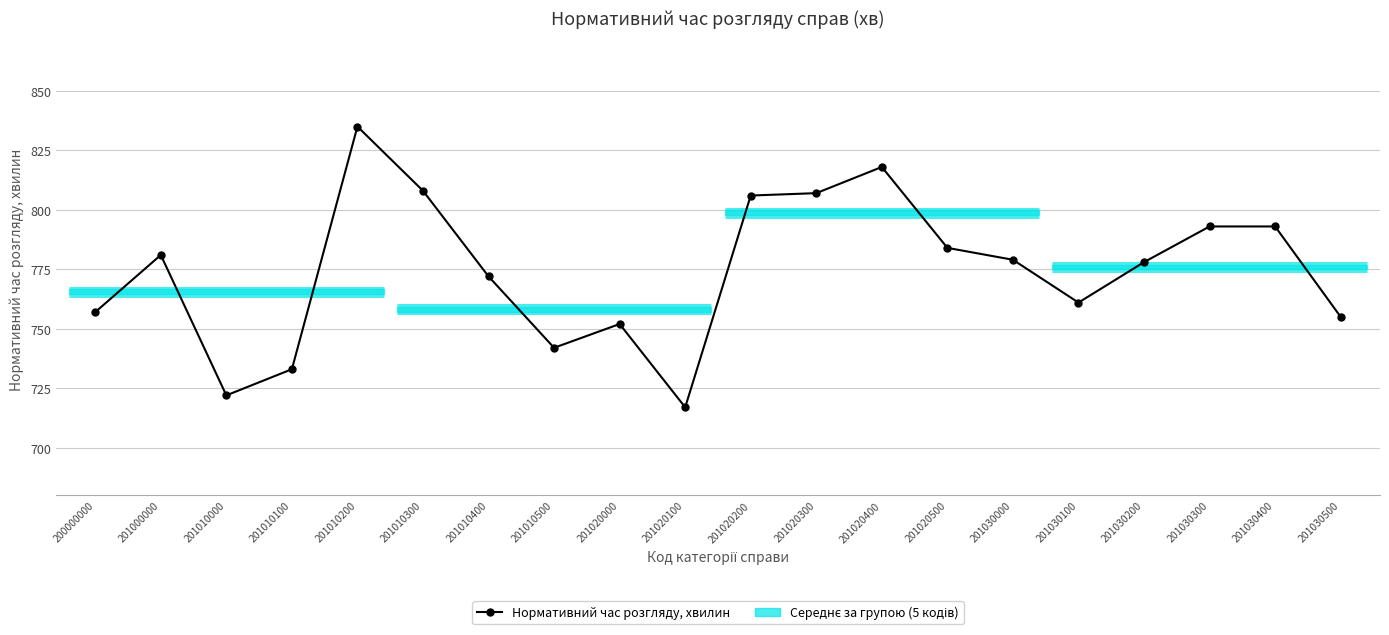

At which label does the data first exceed 779?

201000000